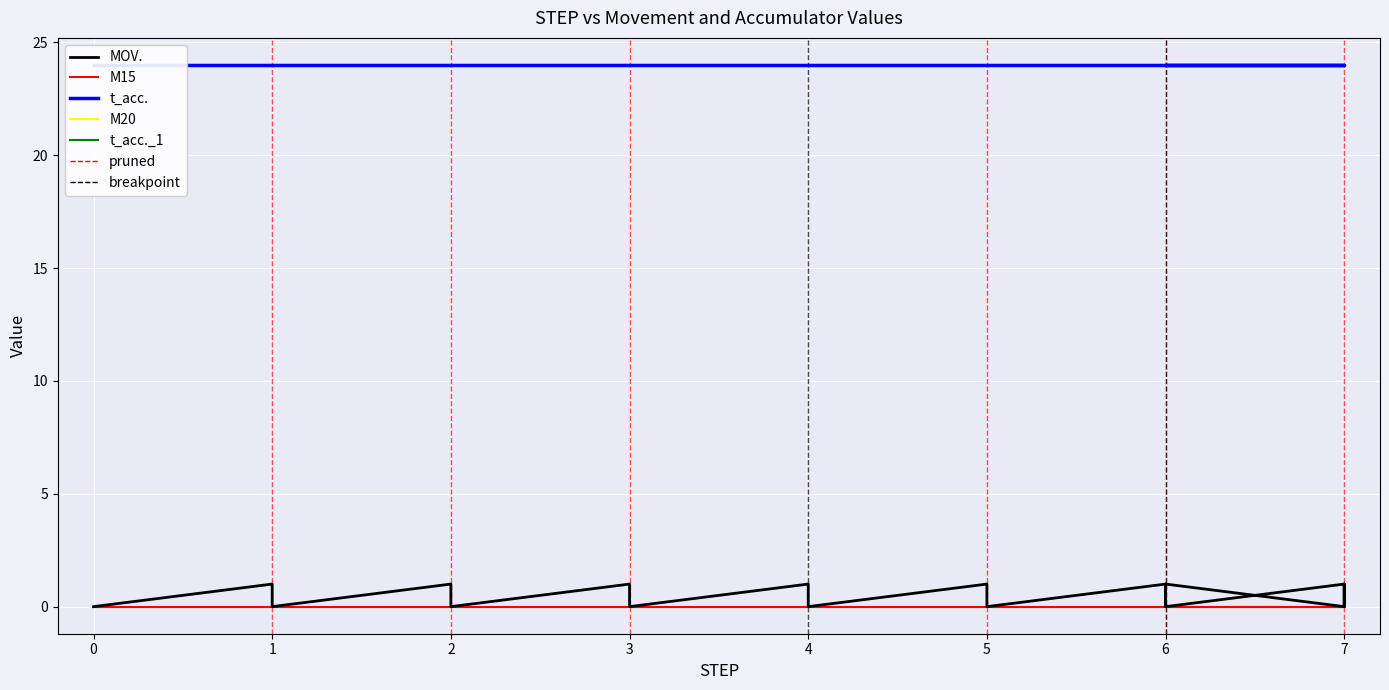

Between 5 and 7, which series saw the biggest shift?

MOV.